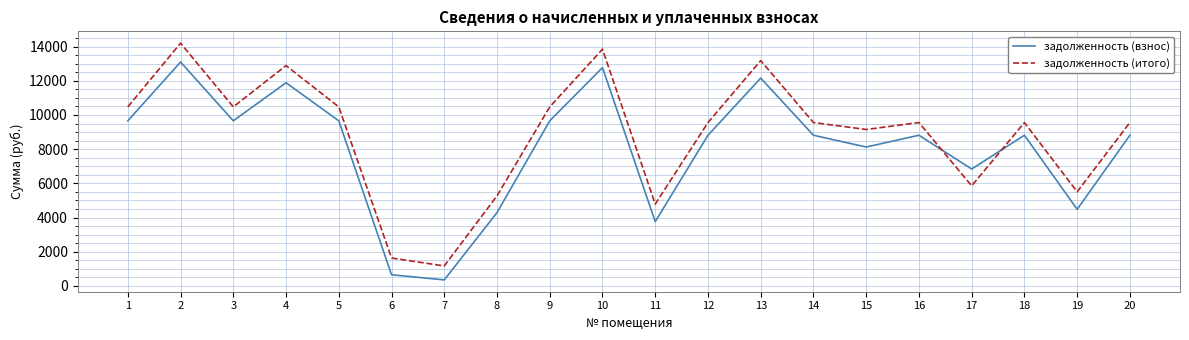

At which category is the sum across all series the highest?

2